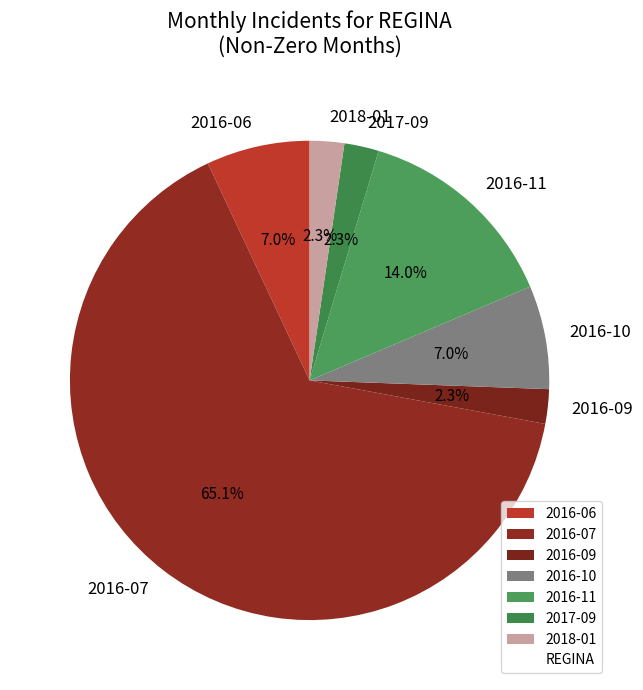

Which category has the biggest portion of the pie?

2016-07